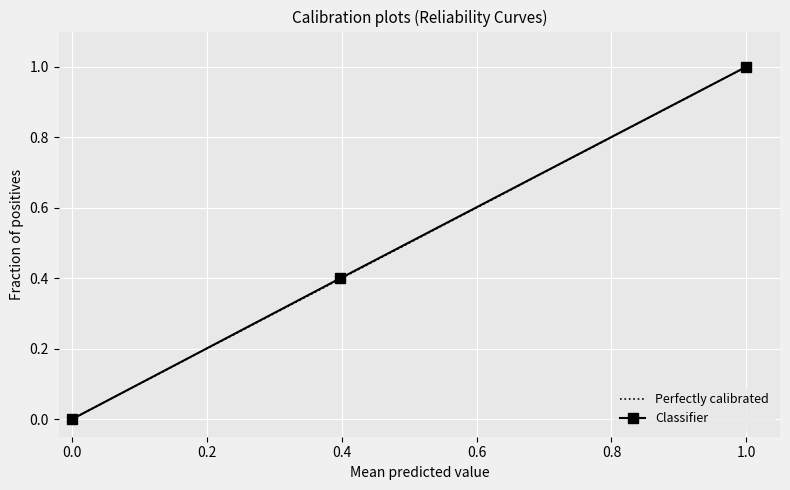

True or false: Classifier has a value of 1.0 at 1.0.

True